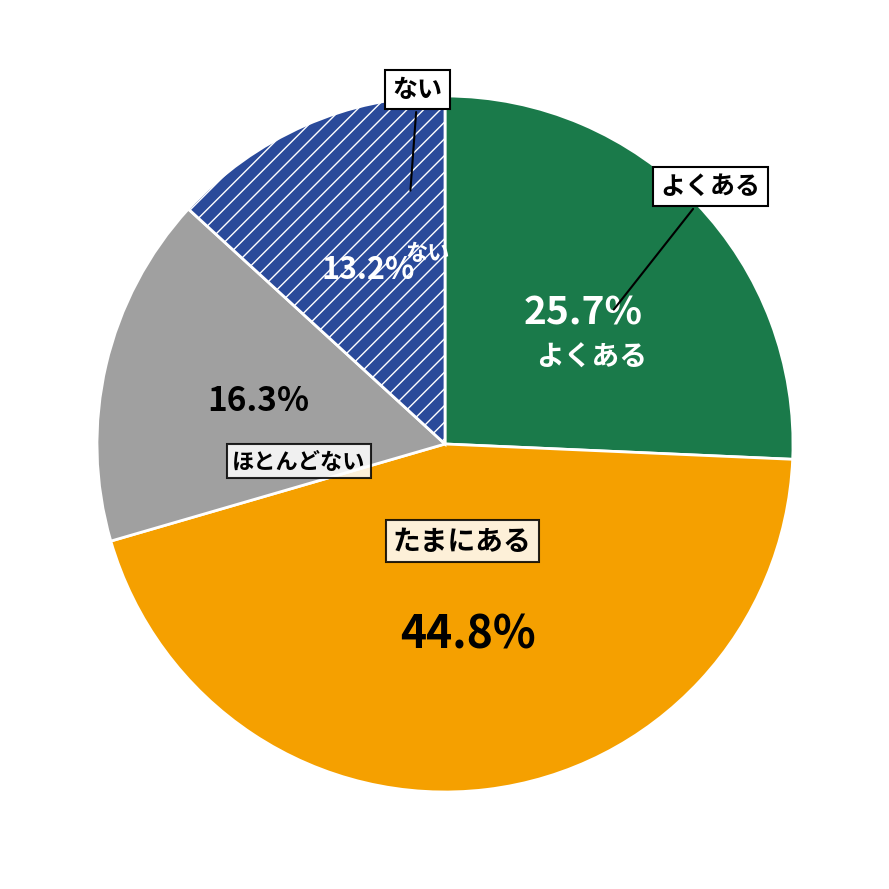

Is there any slice that represents more than half of the pie?

No